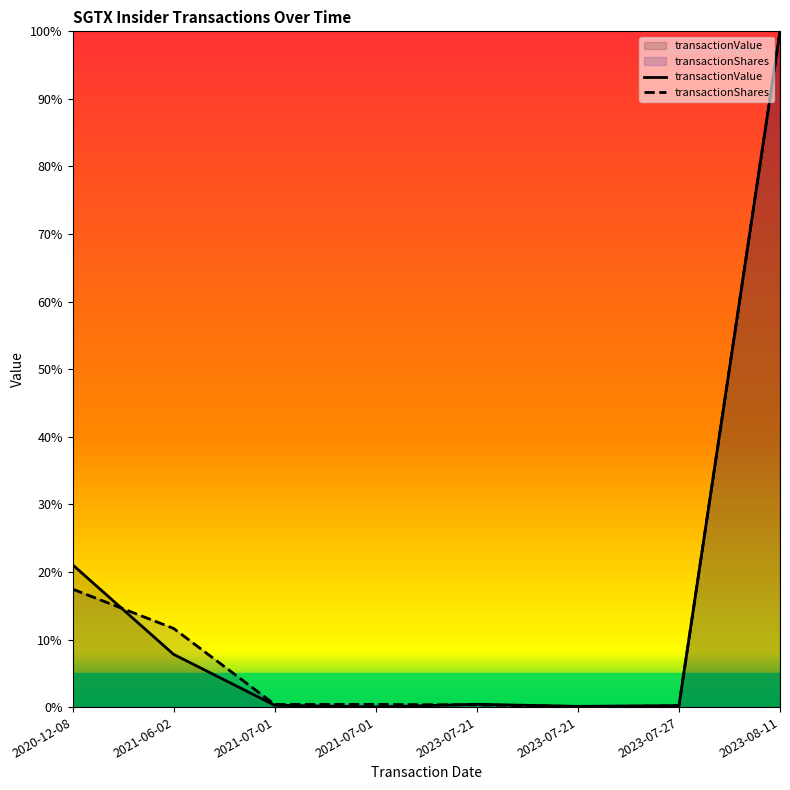

Which category has the lowest value across all series?

2021-07-01